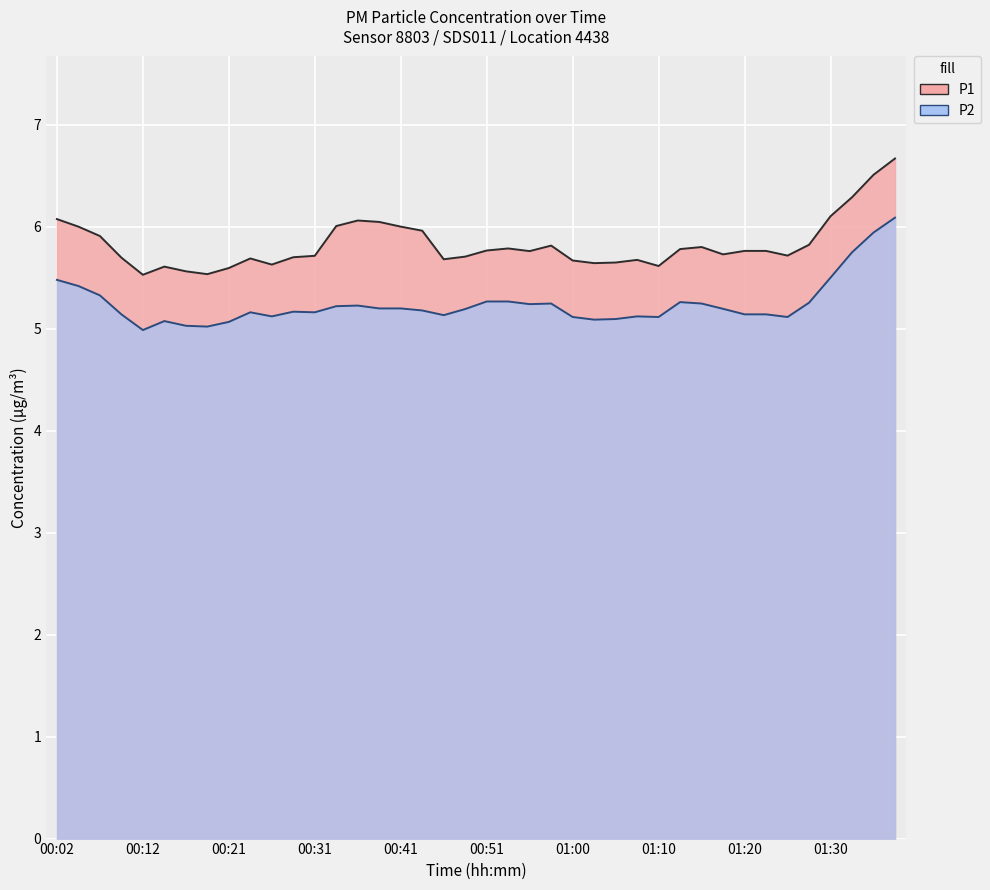

Which has a higher value, 01:15 or 00:46?

01:15